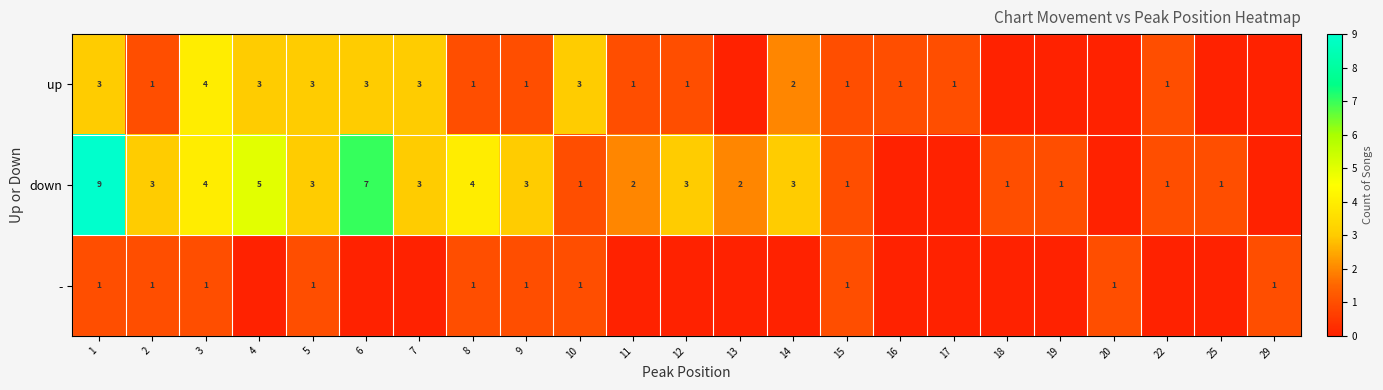

Is it true that down equals 3 at 14?

True